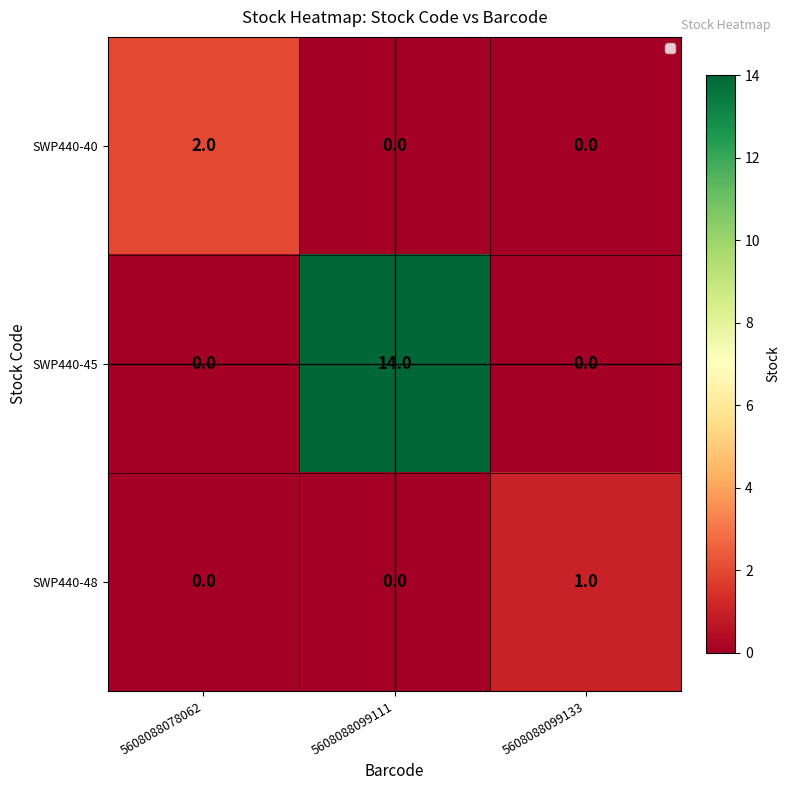

Reading right to left, list all the values displayed in this chart.

SWP440-40: 0	0	2
SWP440-45: 0	14	0
SWP440-48: 1	0	0